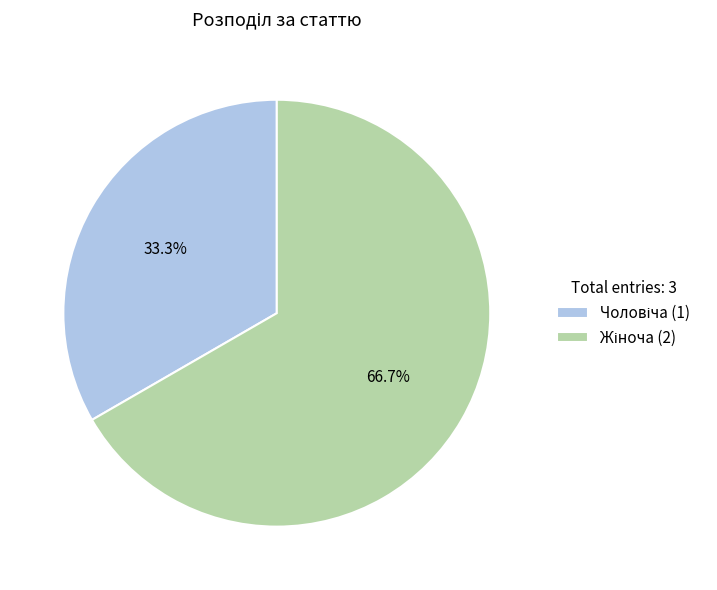

Does any single category account for the majority?

Yes